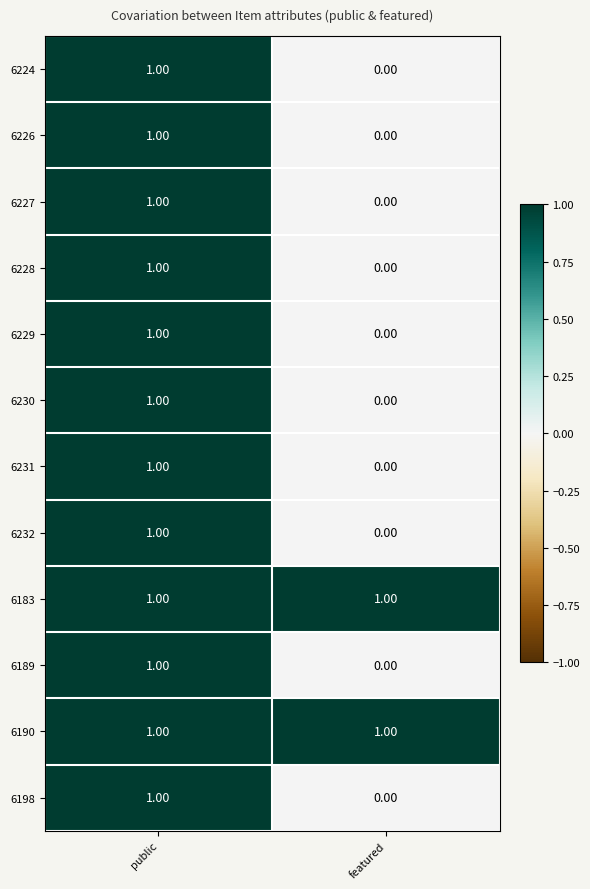

At which category is the sum across all series the highest?

public